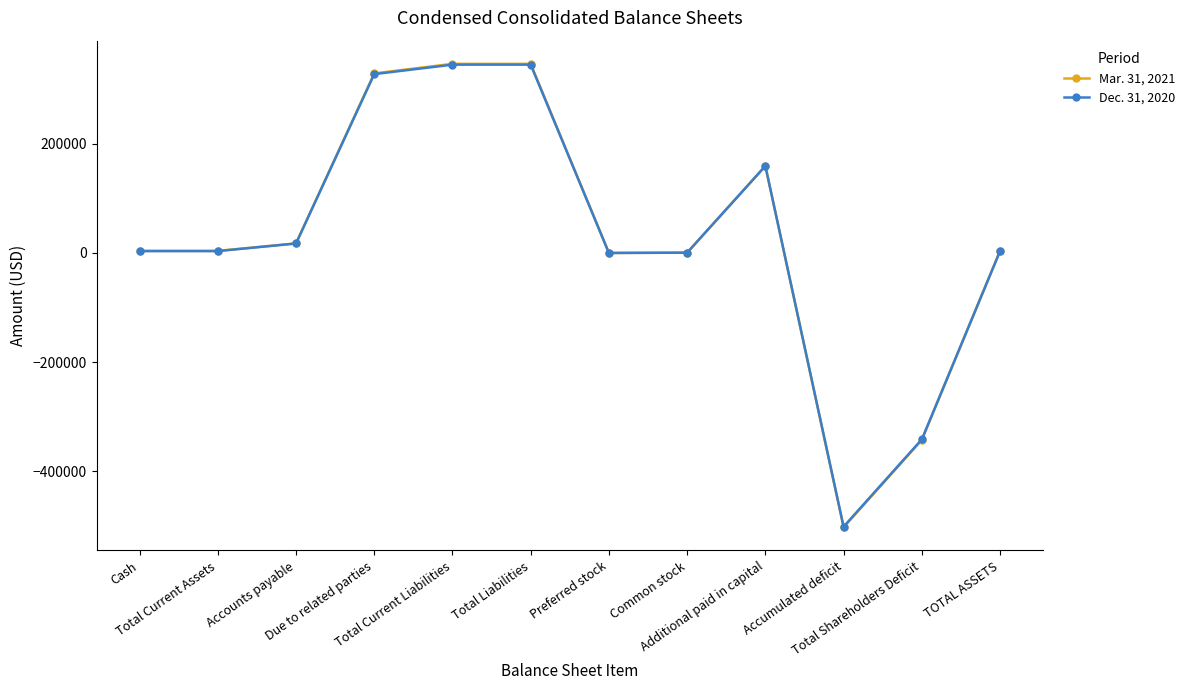

True or false: Dec. 31, 2020 has more than 0 interior local peaks.

True